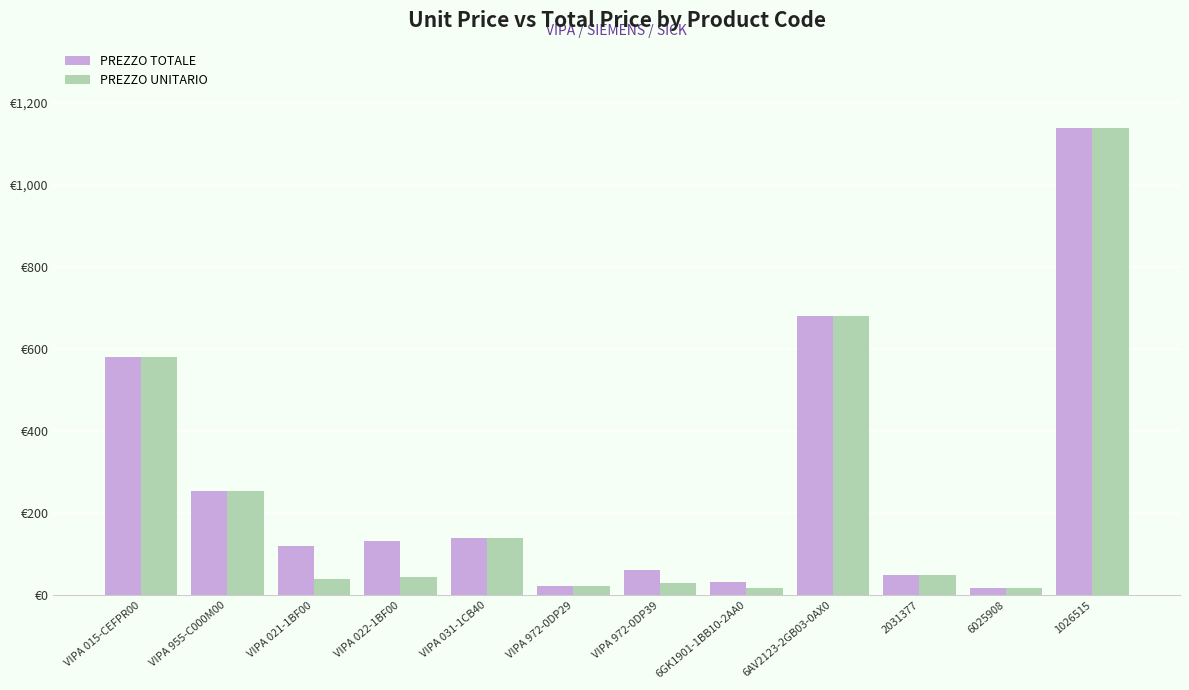

At which category does the chart reach its peak across all series?

1026515